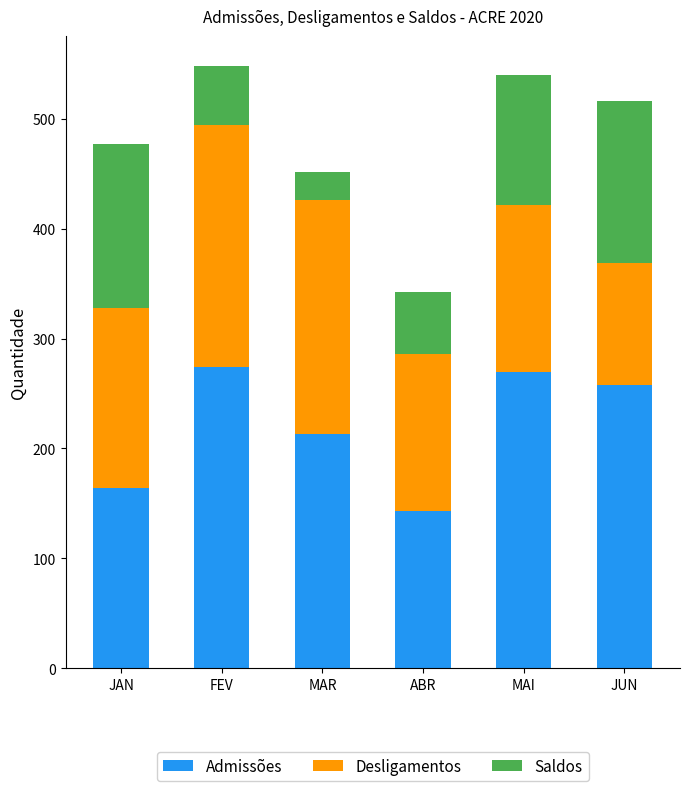

What are all the series names shown in the legend?

Admissões, Desligamentos, Saldos